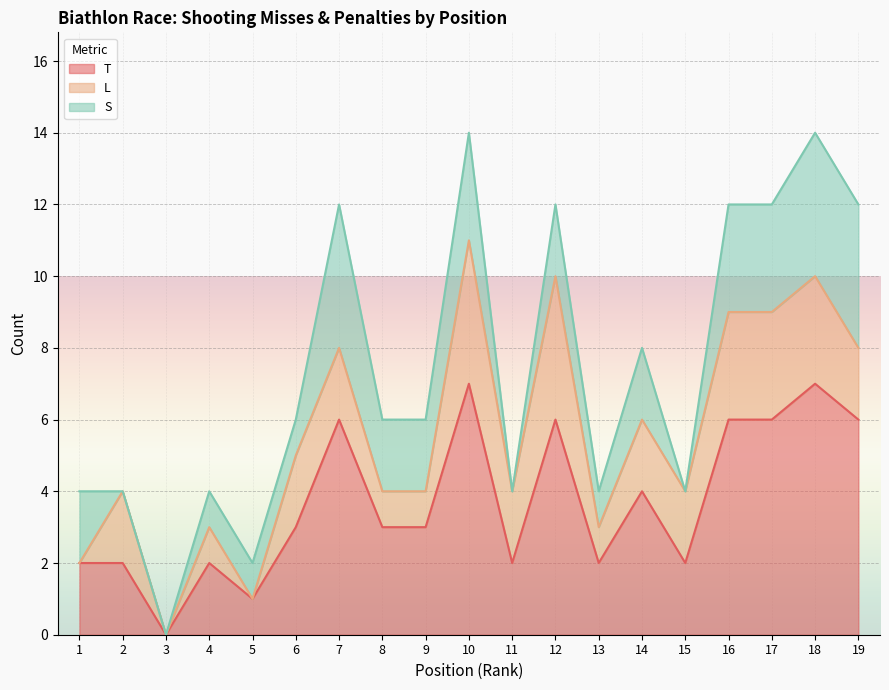

Between 6 and 18, which series saw the biggest shift?

T